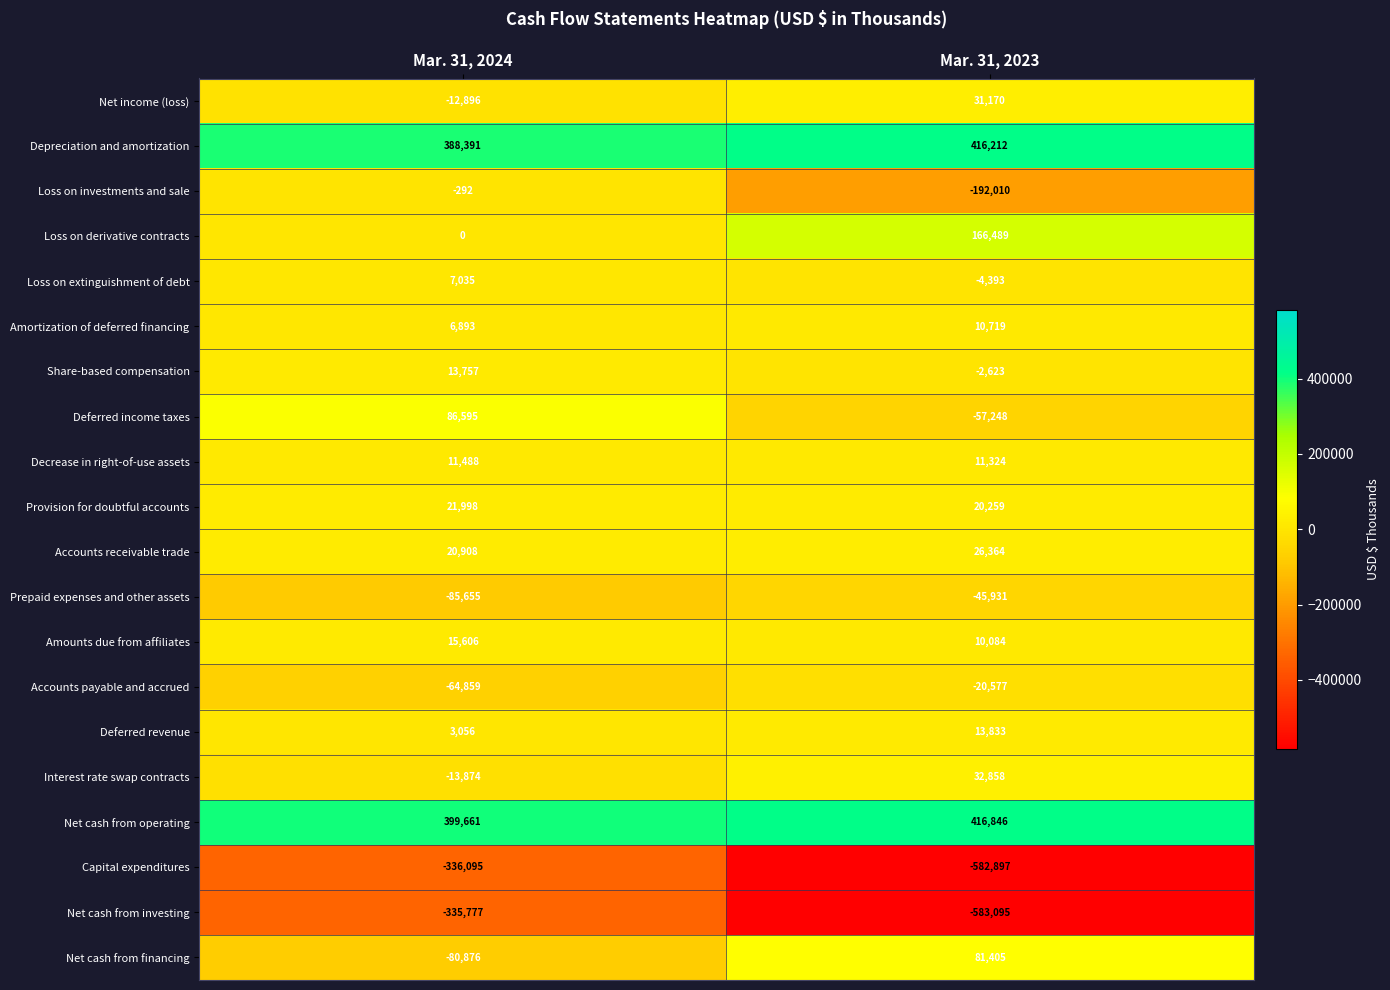

Which series changed the most between Mar. 31, 2024 and Mar. 31, 2023?

Net cash from investing